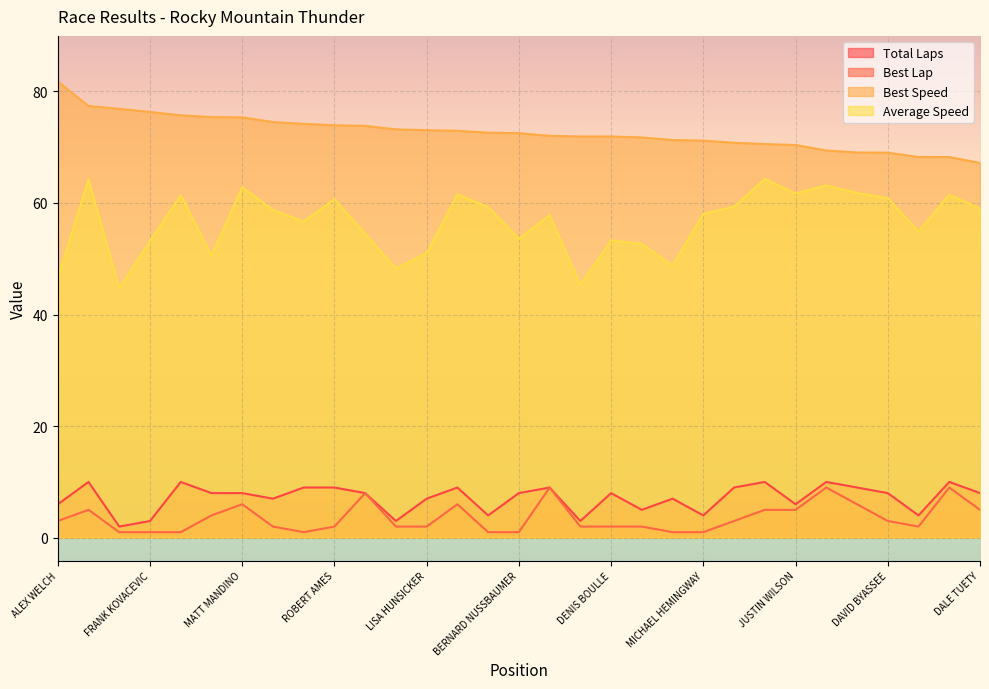

True or false: Total Laps and Best Speed intersect in this chart.

False